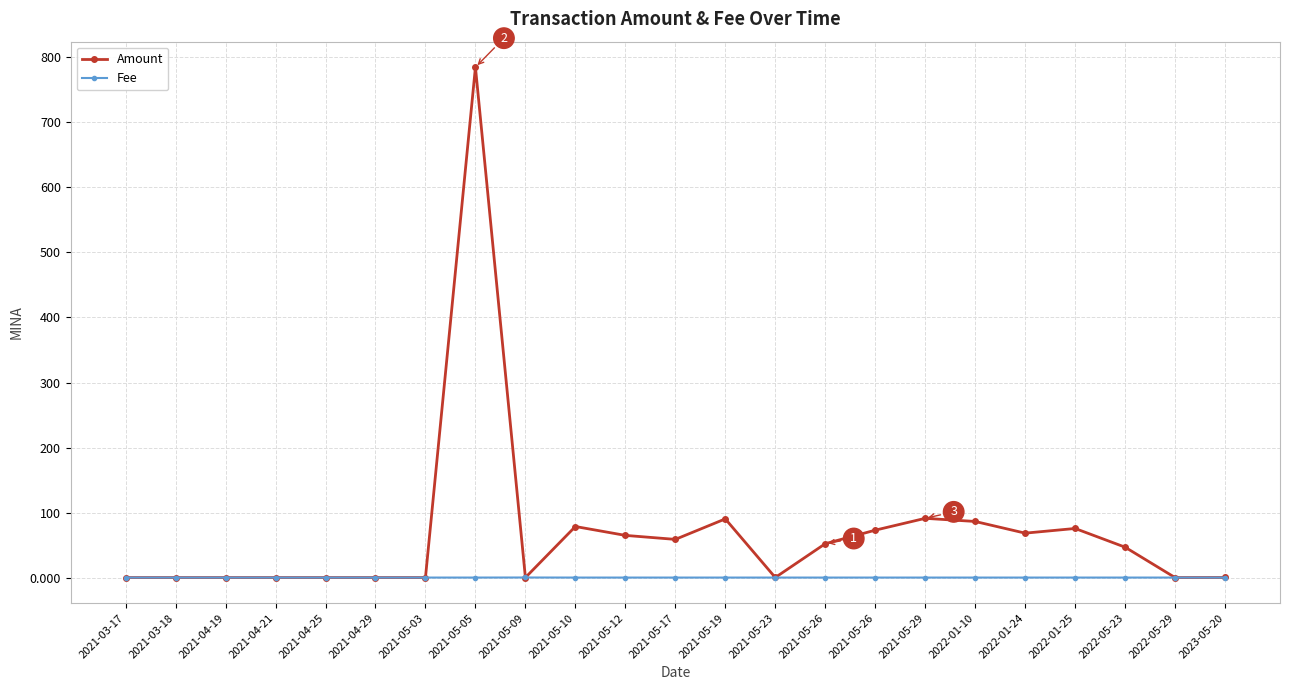

Is the value of Amount at 2021-05-12 greater than the value of Fee at 2021-05-17?

Yes